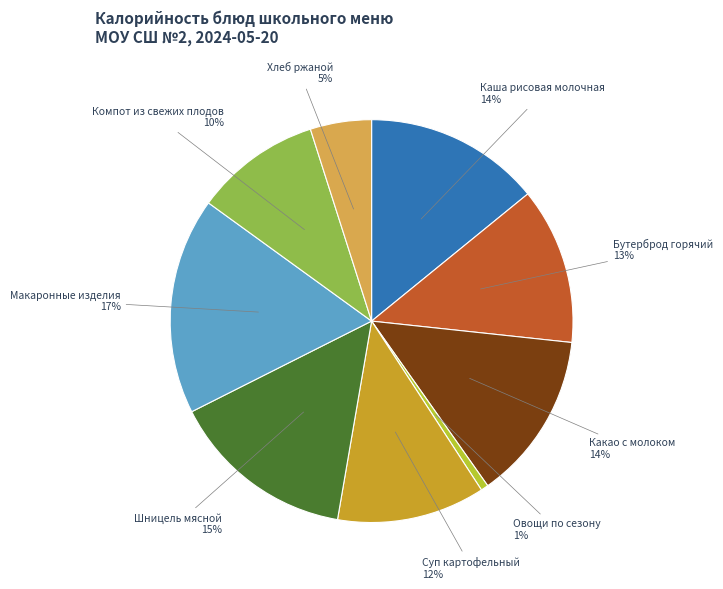

To the nearest percent, what portion does Бутерброд горячий represent?

13%